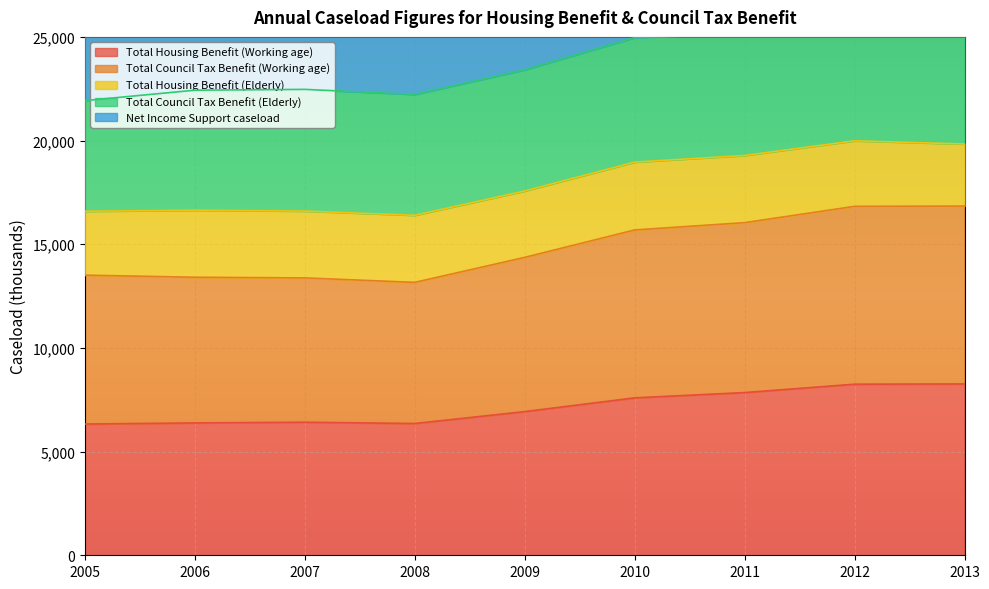

What is the difference between the Total Housing Benefit (Working age) values at 2011 and 2005?

1518